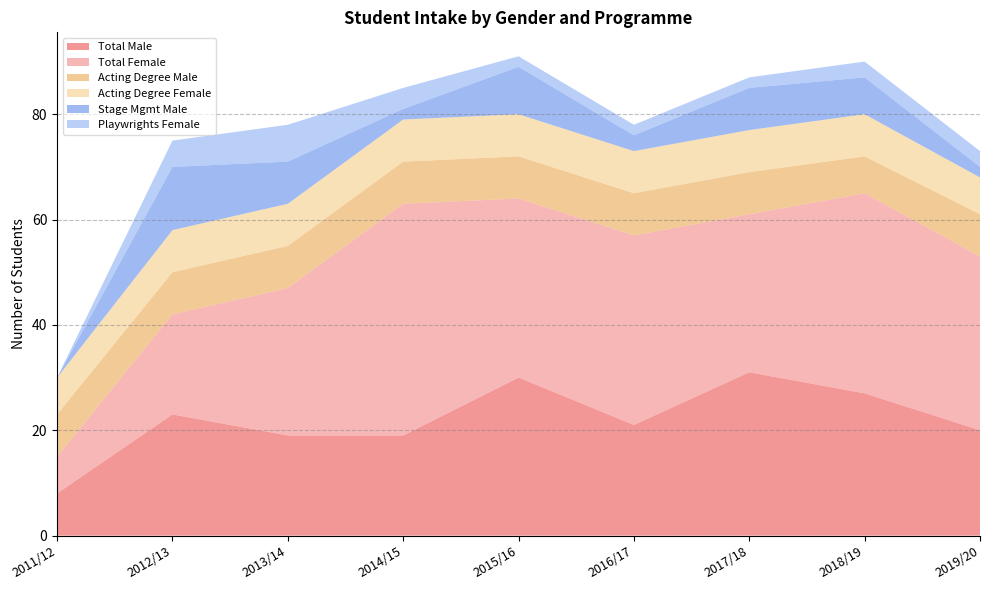

Reading left to right, what are all the values shown in this chart?

Total Male: 2011/12=8	2012/13=23	2013/14=19	2014/15=19	2015/16=30	2016/17=21	2017/18=31	2018/19=27	2019/20=20
Total Female: 2011/12=7	2012/13=19	2013/14=28	2014/15=44	2015/16=34	2016/17=36	2017/18=30	2018/19=38	2019/20=33
Acting Degree Male: 2011/12=8	2012/13=8	2013/14=8	2014/15=8	2015/16=8	2016/17=8	2017/18=8	2018/19=7	2019/20=8
Acting Degree Female: 2011/12=7	2012/13=8	2013/14=8	2014/15=8	2015/16=8	2016/17=8	2017/18=8	2018/19=8	2019/20=7
Stage Mgmt Male: 2011/12=0	2012/13=12	2013/14=8	2014/15=2	2015/16=9	2016/17=3	2017/18=8	2018/19=7	2019/20=2
Playwrights Female: 2011/12=0	2012/13=5	2013/14=7	2014/15=4	2015/16=2	2016/17=2	2017/18=2	2018/19=3	2019/20=3